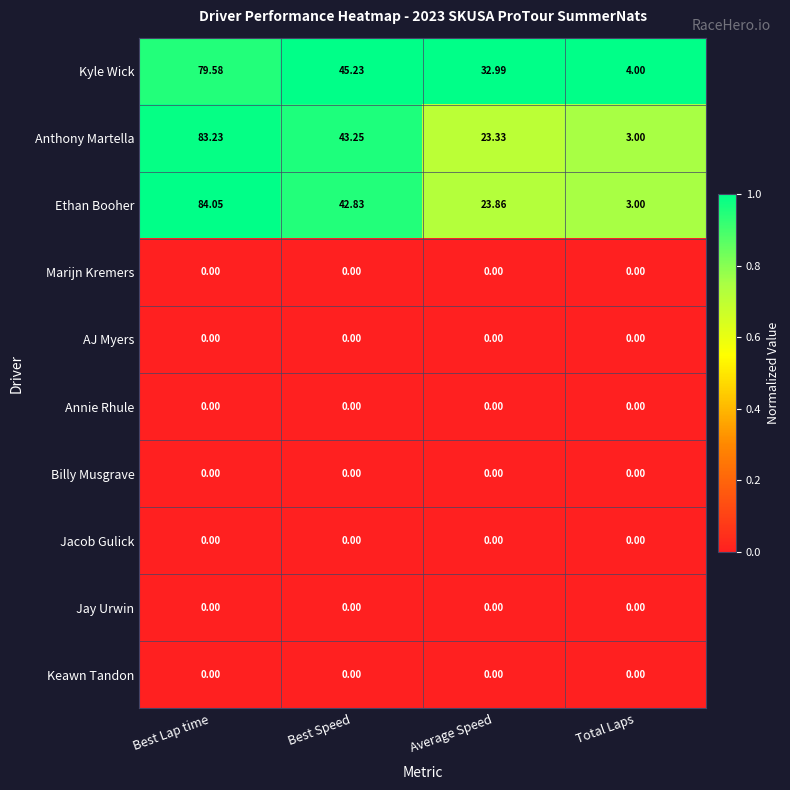

At which label does Anthony Martella reach its peak?

Best Lap time